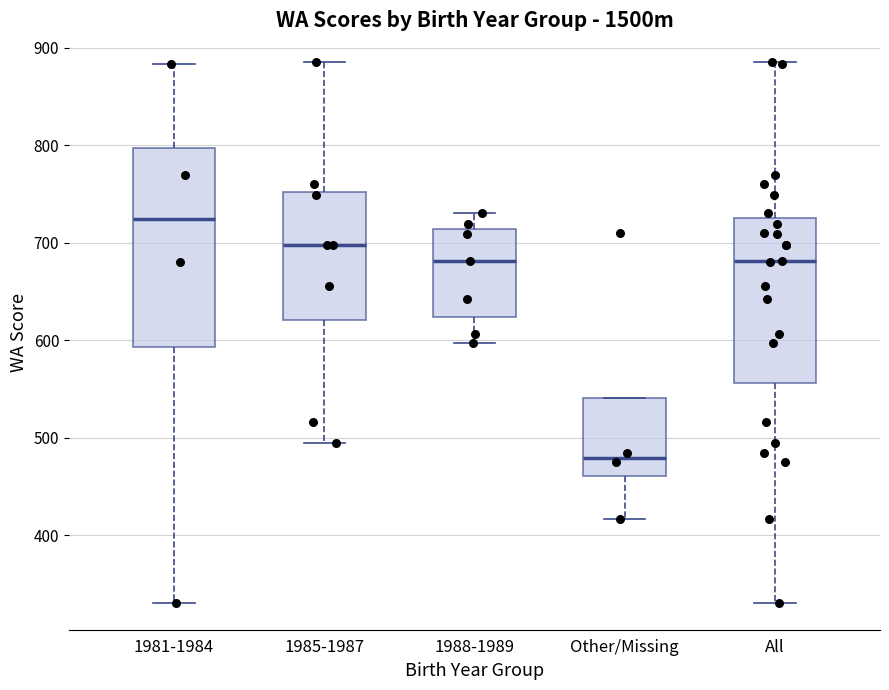

Reading left to right, read every box against the y-axis: the position of its median line, the range the box covers, and the ends of its whiskers. The values are not printed on the chart, so give them approximately, as read against the axis.

1981-1984: median 720, box 590 to 800, whiskers 330 to 880
1985-1987: median 700, box 620 to 750, whiskers 500 to 890
1988-1989: median 680, box 620 to 710, whiskers 600 to 730
Other/Missing: median 480, box 460 to 540, whiskers 420 to 540
All: median 680, box 560 to 730, whiskers 330 to 890